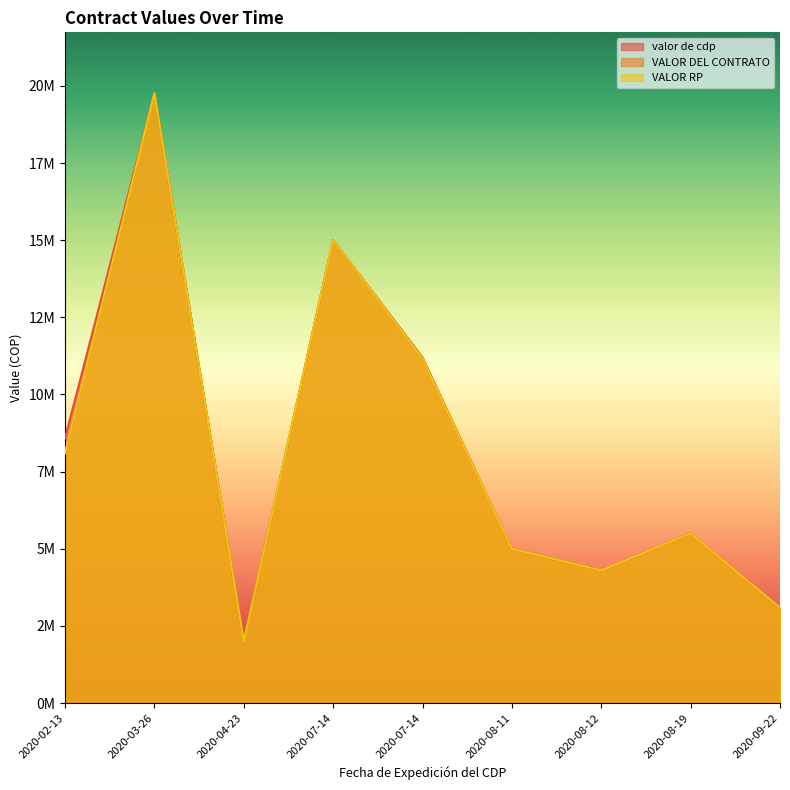

Reading right to left, list all the values displayed in this chart.

valor de cdp: 3090000	5500000	4300000	5000000	11200000	15000000	2000000	19758760	8583000
VALOR DEL CONTRATO: 3090000	5500000	4300000	5000000	11169000	15000000	1999998	19758760	8100000
VALOR RP: 3090000	5500000	4300000	5000000	11169000	15000000	1999998	19758760	8100000